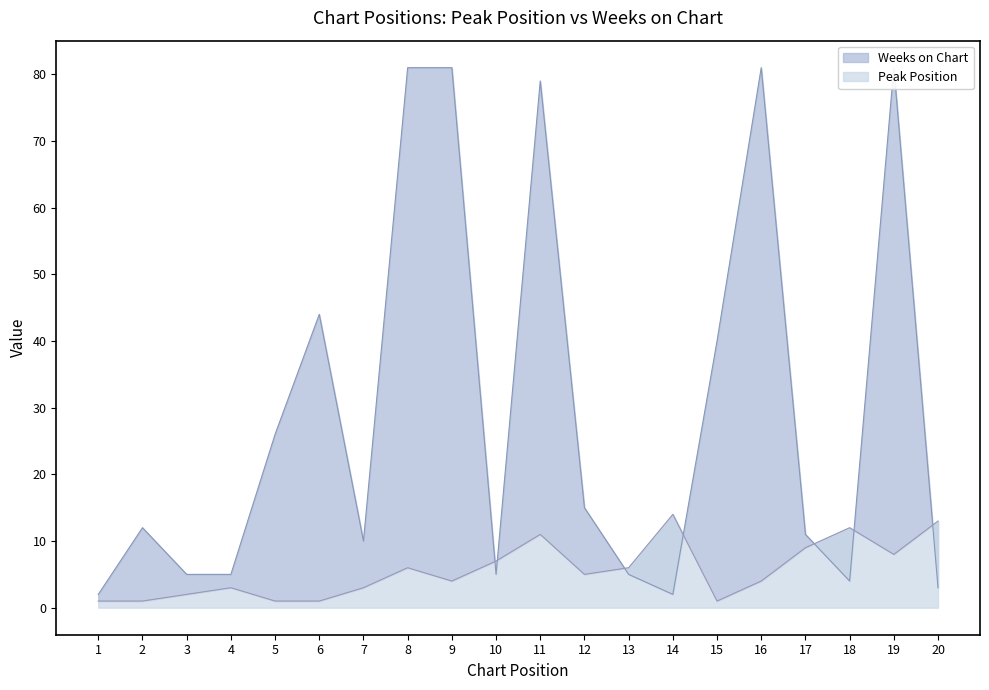

At which label does Weeks on Chart reach its peak?

8